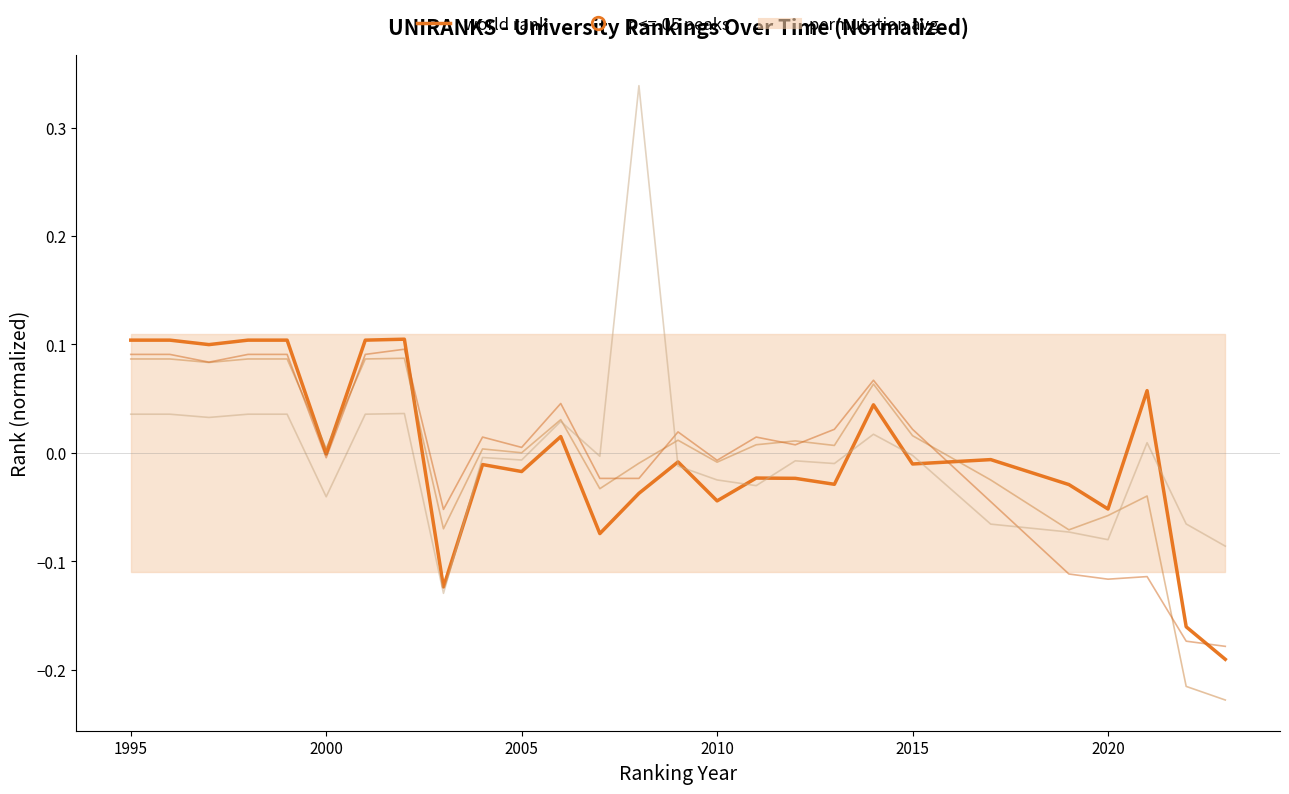

True or false: historical rank and country rank intersect in this chart.

True